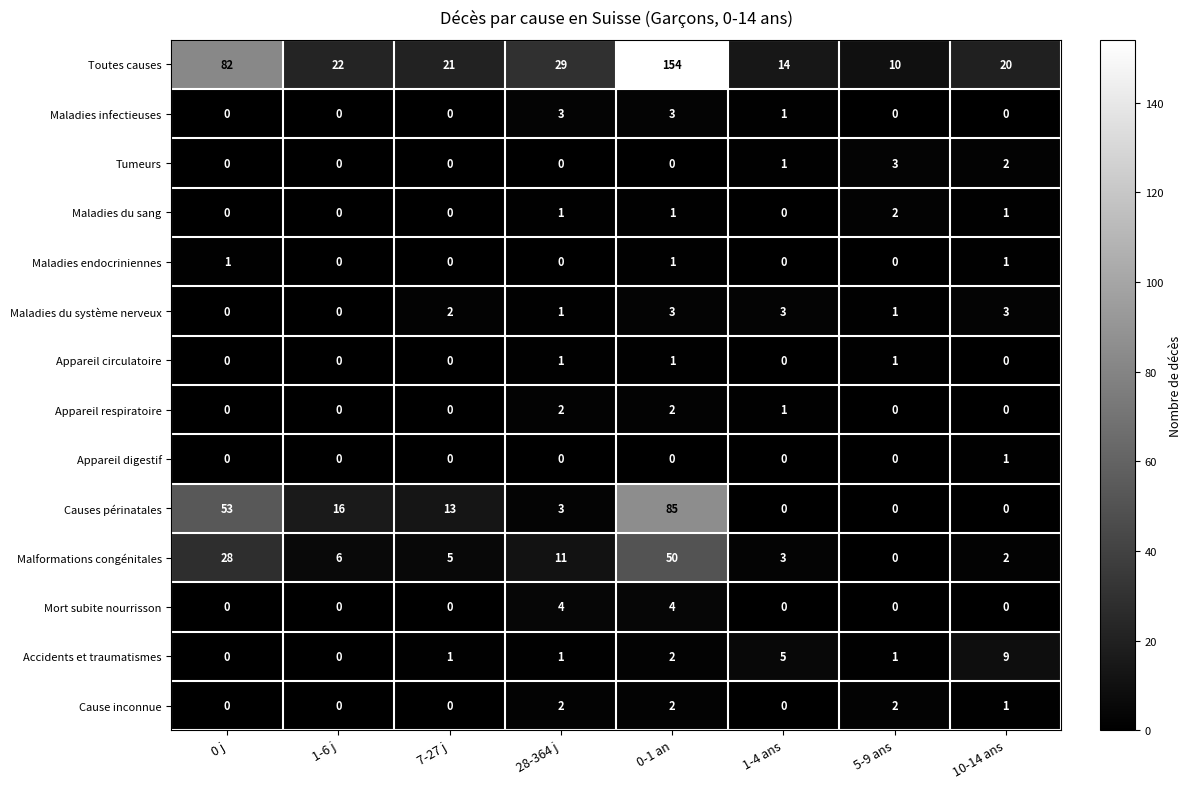

What is the greatest value displayed?

154